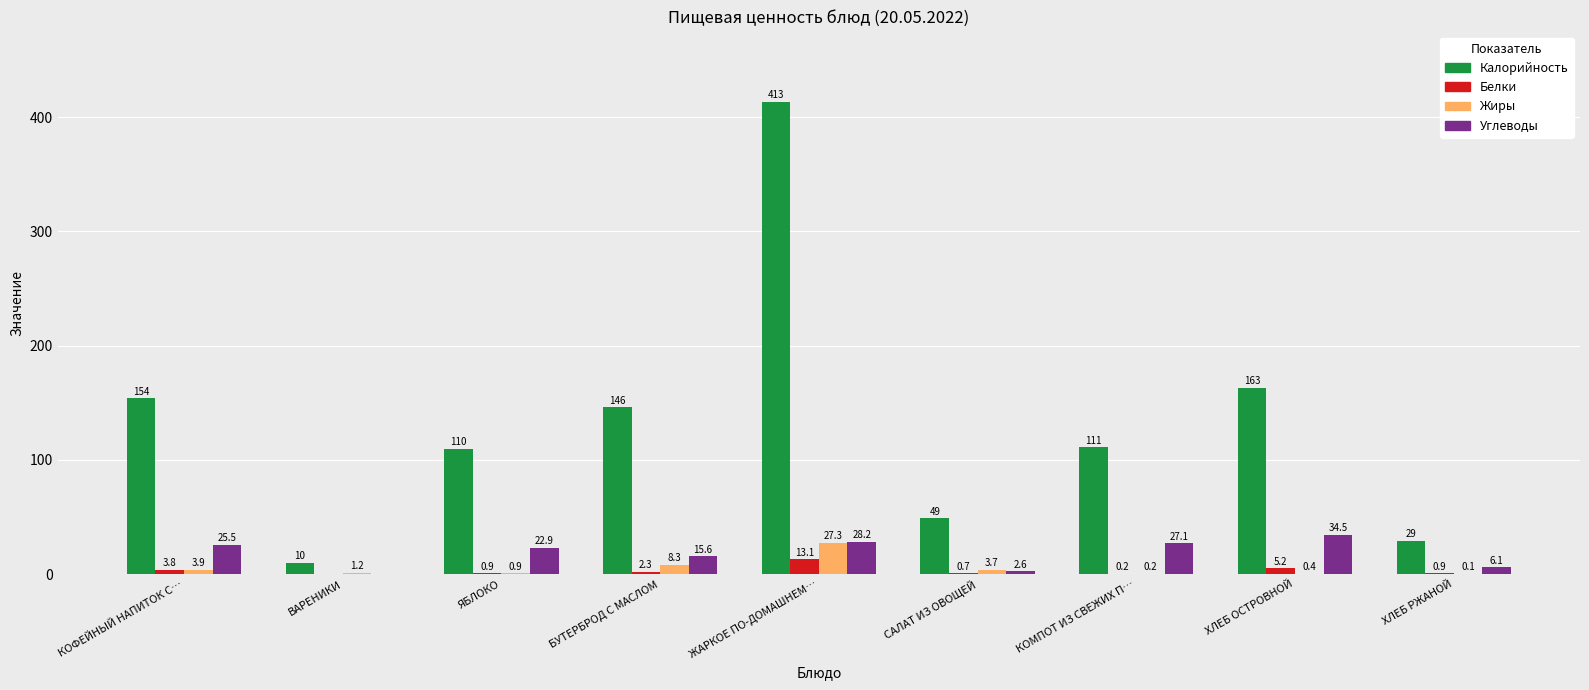

Count the number of categories in the chart.

9